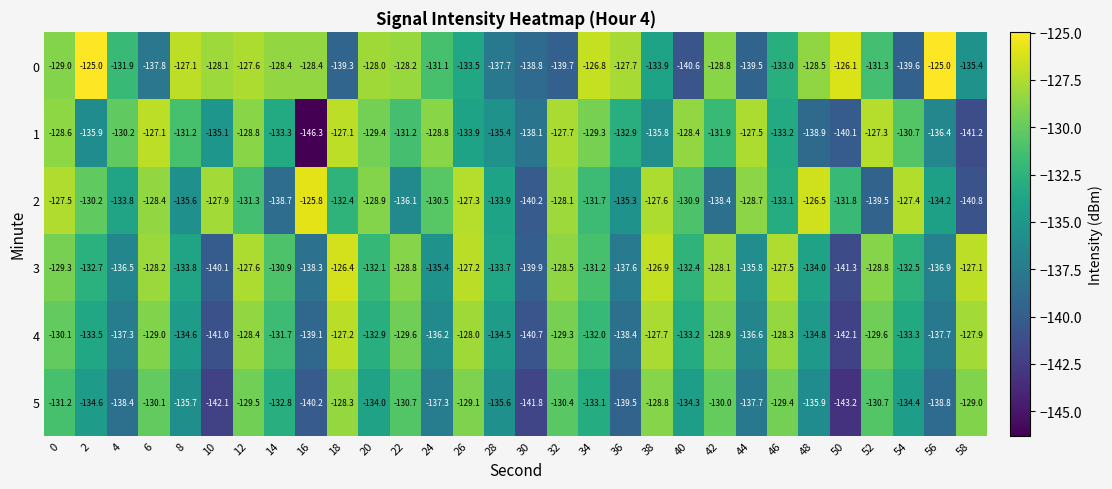

The 5 series shows -40.4 at 30. True or false?

False